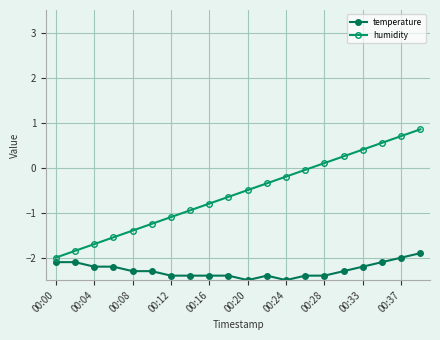

How many interior local peaks does the temperature series have?

1